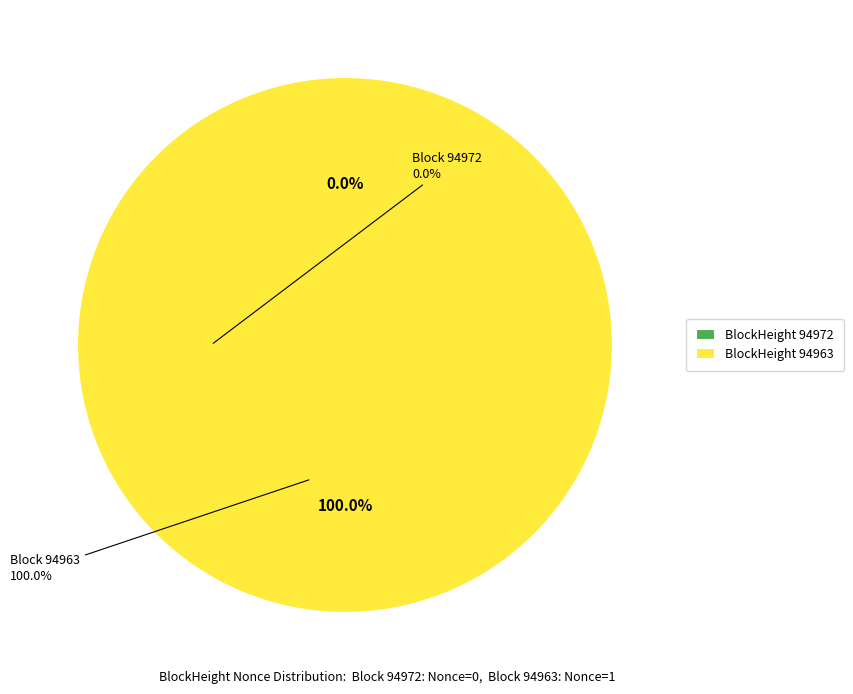

Does any single category account for the majority?

Yes